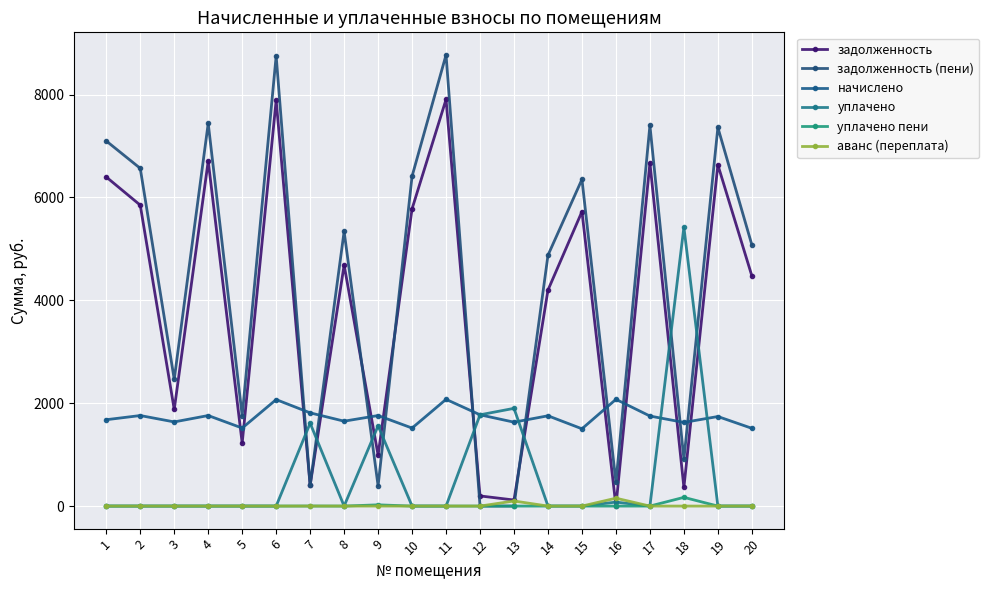

Which has a higher value, 7 or 6?

6